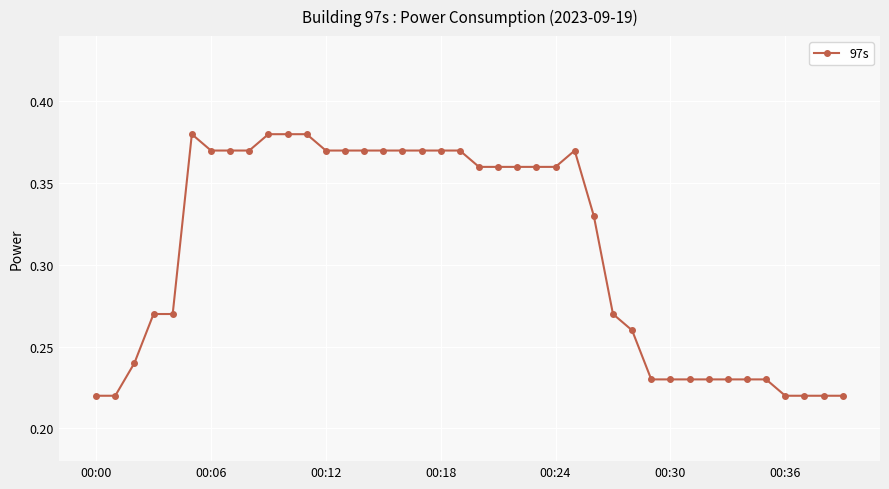

True or false: there are more than 0 points higher than both neighbors.

True